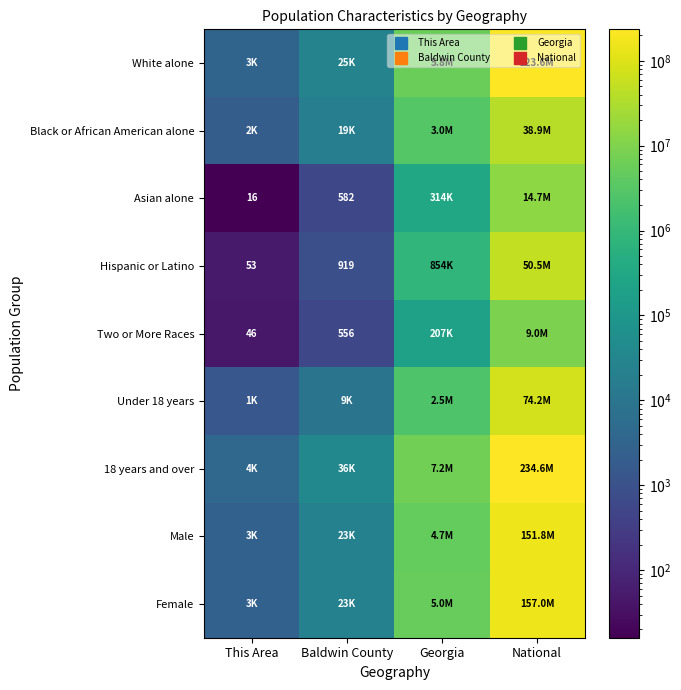

At how many categories does at least one series exceed 193540084?

1